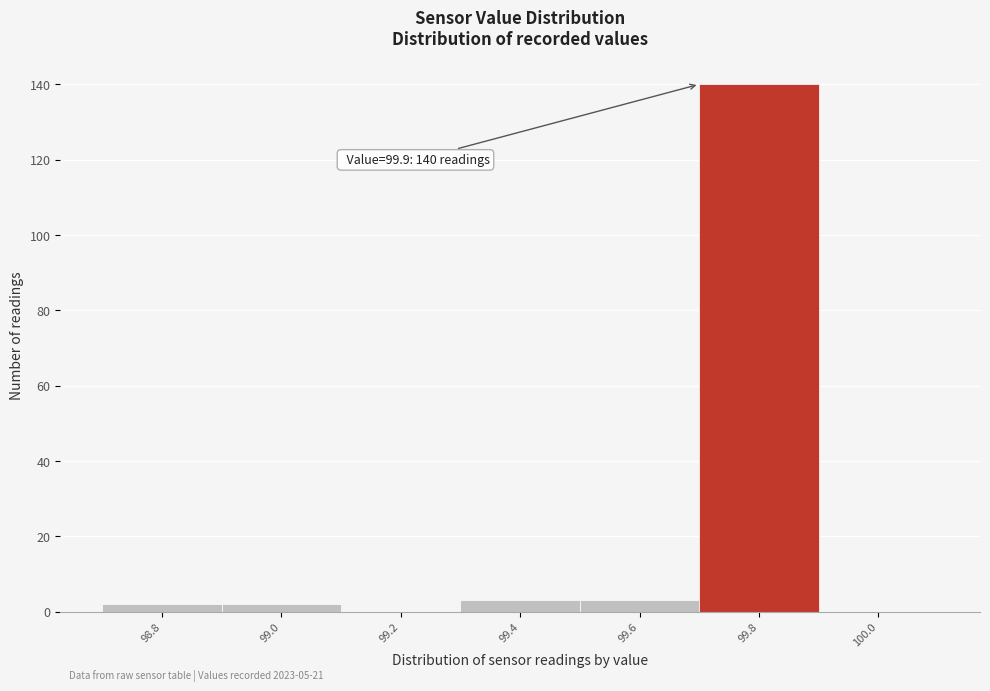

Reading left to right, what are all the values shown in this chart?

98.8=2	99.0=2	99.2=0	99.4=3	99.6=3	99.8=140	100.0=0